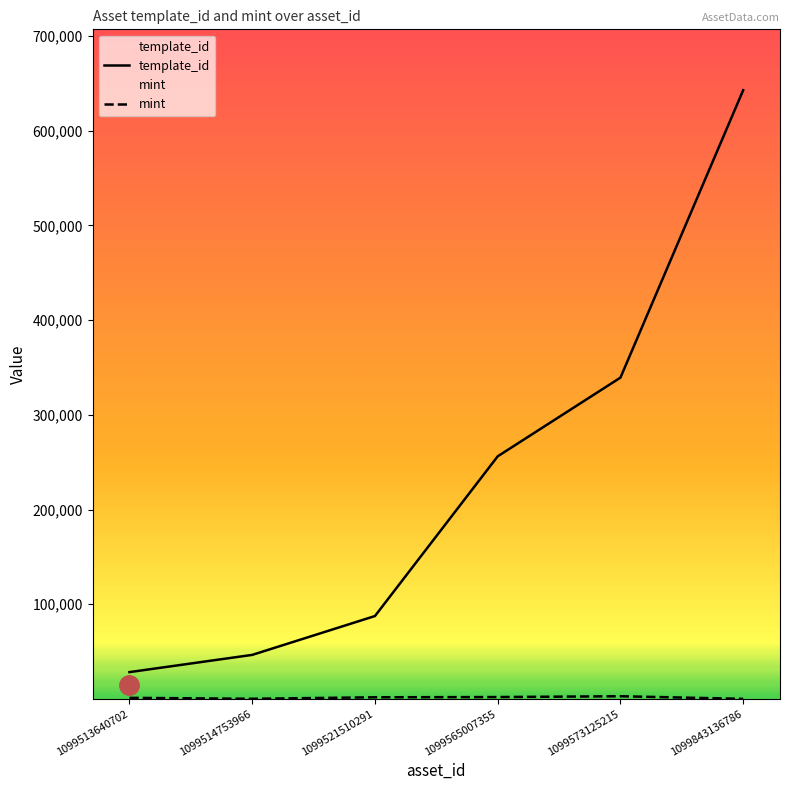

What is the smallest value displayed?

206